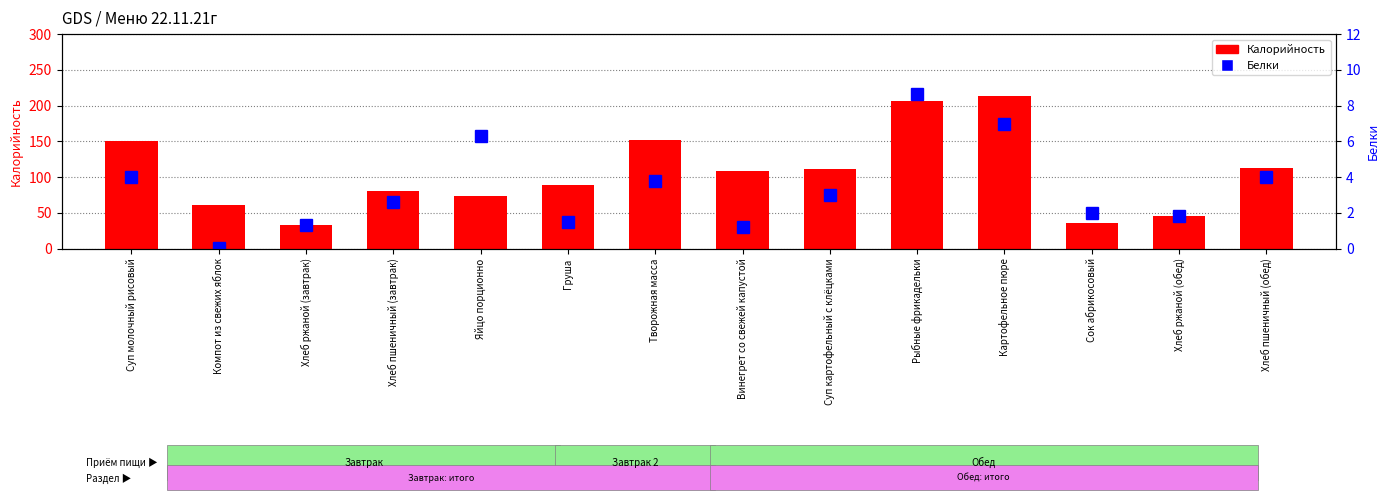

Is the value of Белки at Винегрет со свежей капустой greater than the value of Калорийность at Компот из свежих яблок?

No